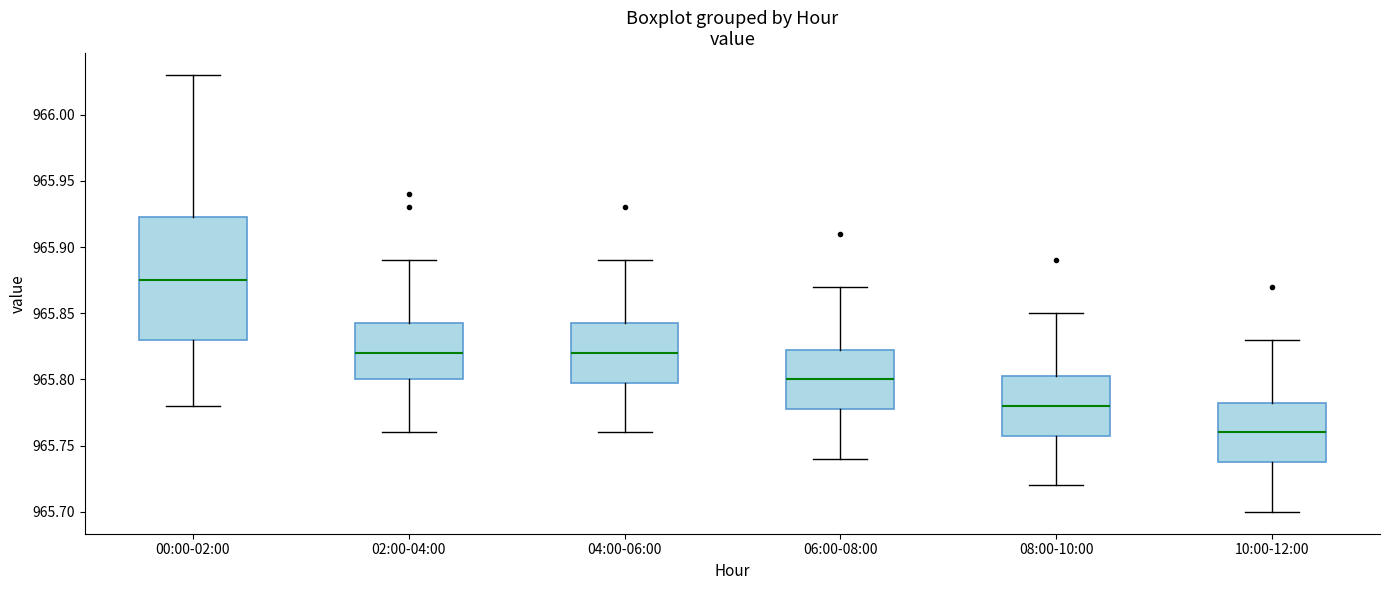

Which box is the tallest, from its lower edge to its upper edge?

00:00-02:00